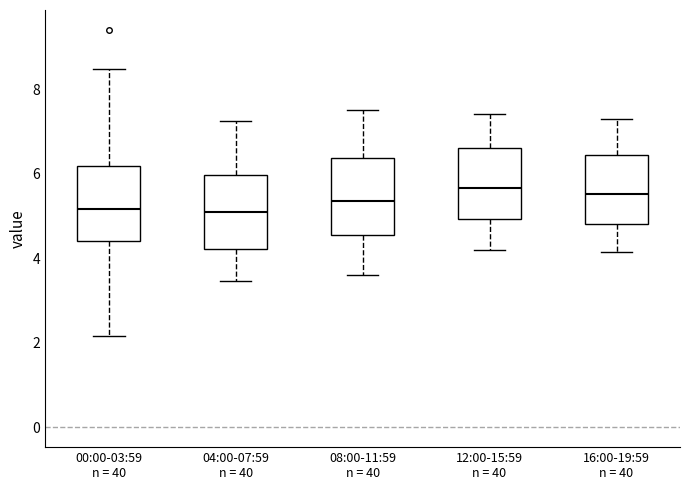

Where is the lower edge of the box for 08:00-11:59 n = 40 on the y-axis? The values are not printed on the chart, so give them approximately, as read against the axis.

4.6